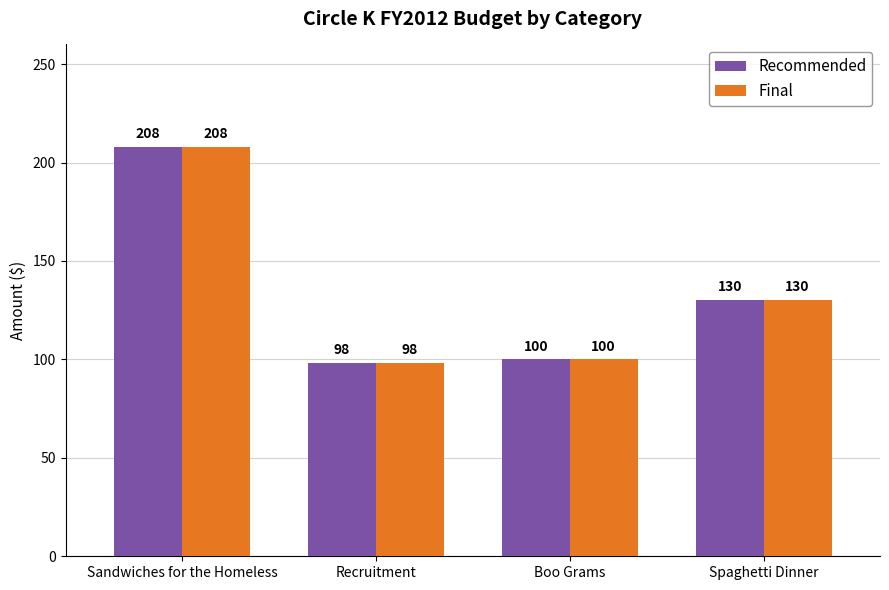

Which category has the lowest value across all series?

Recruitment